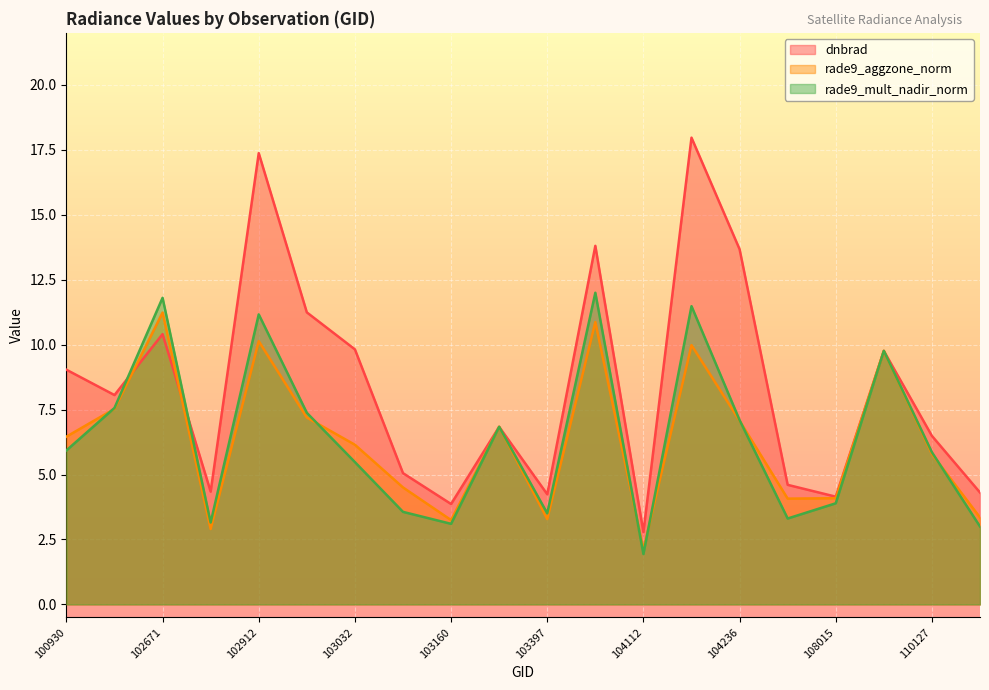

Between 103761 and 104236, which is larger?

103761